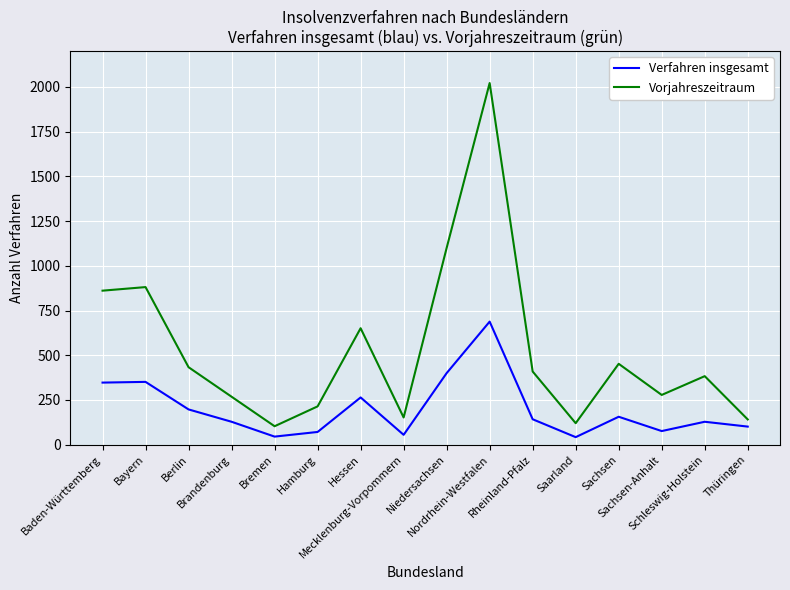

Which series has the widest spread of values?

Vorjahreszeitraum